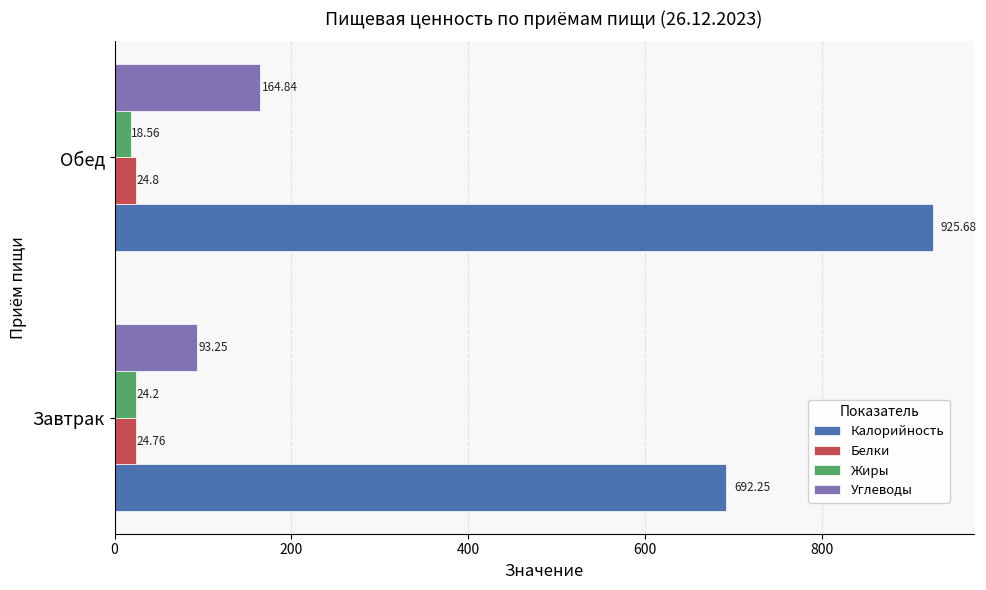

At which category is the sum across all series the highest?

Обед